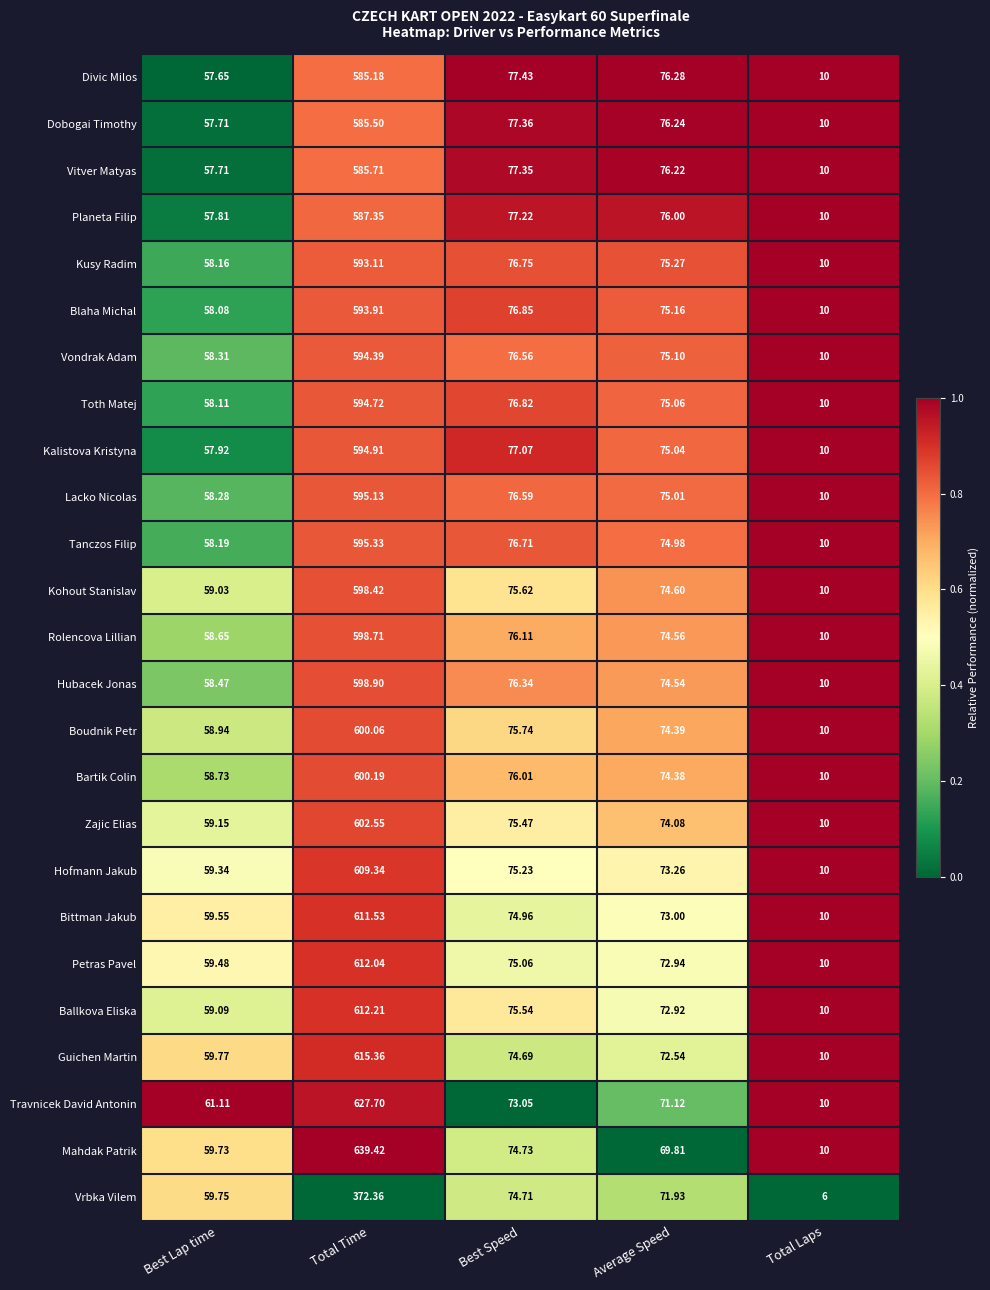

At which label is Tanczos Filip closest to 302?

Best Speed